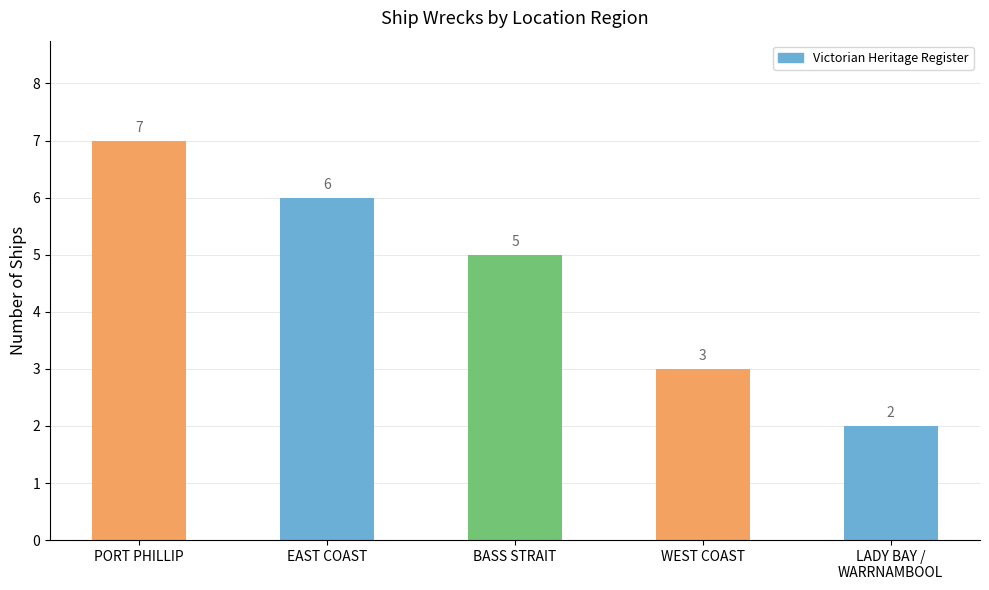

Is it true that the value at PORT PHILLIP is 10?

False